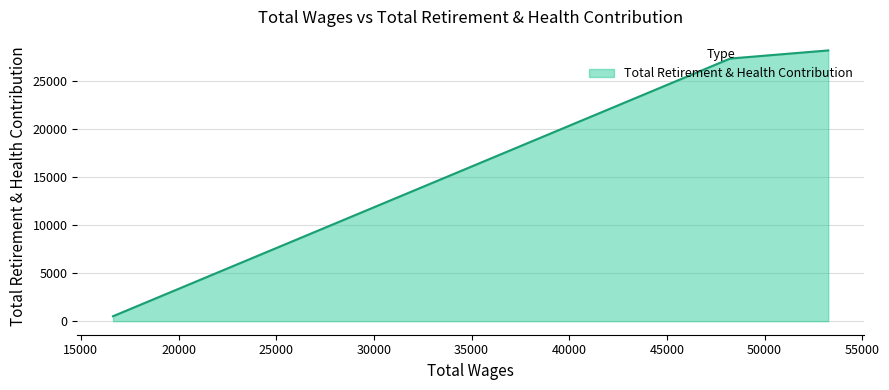

What is the label of the 2nd point from the left?

48239.0